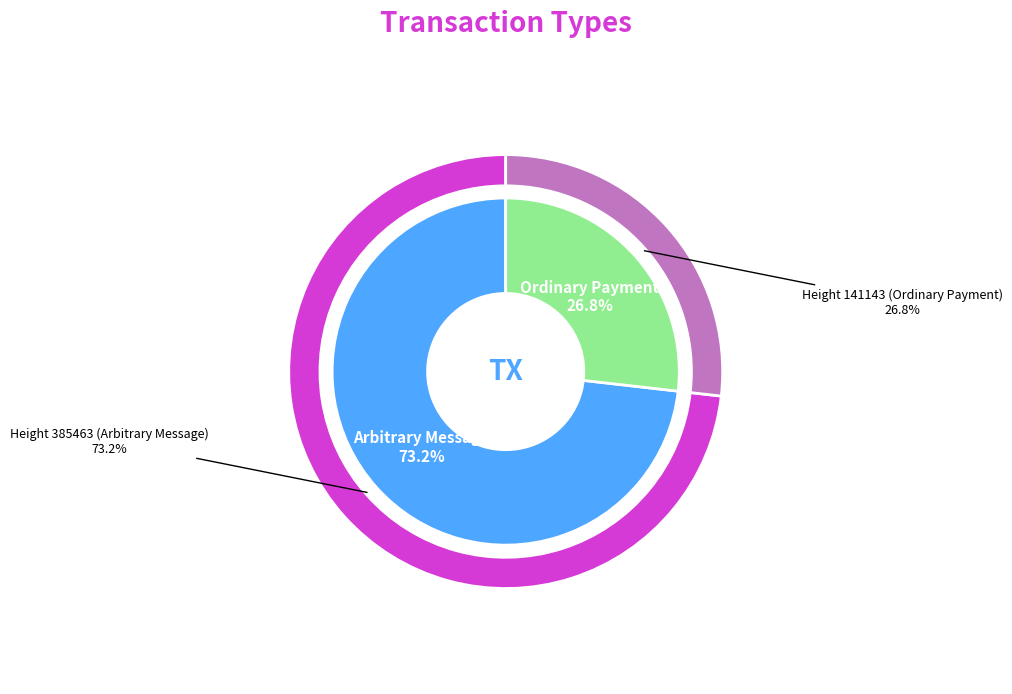

What is the change in value from Height 385463
(Arbitrary Message) to Height 141143
(Ordinary Payment)?

-244320